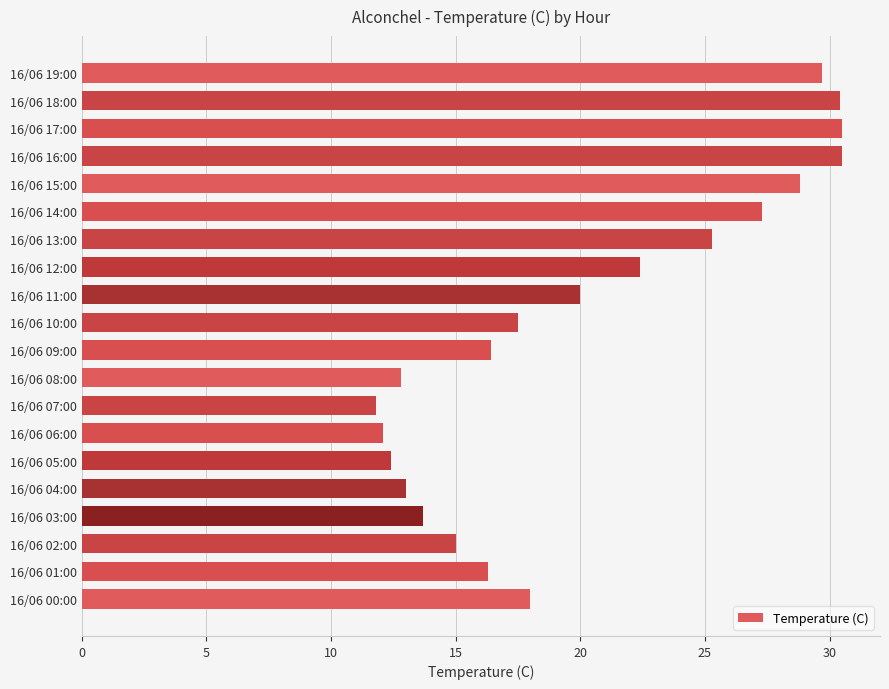

Where is the data nearest to the value 21?

16/06 11:00